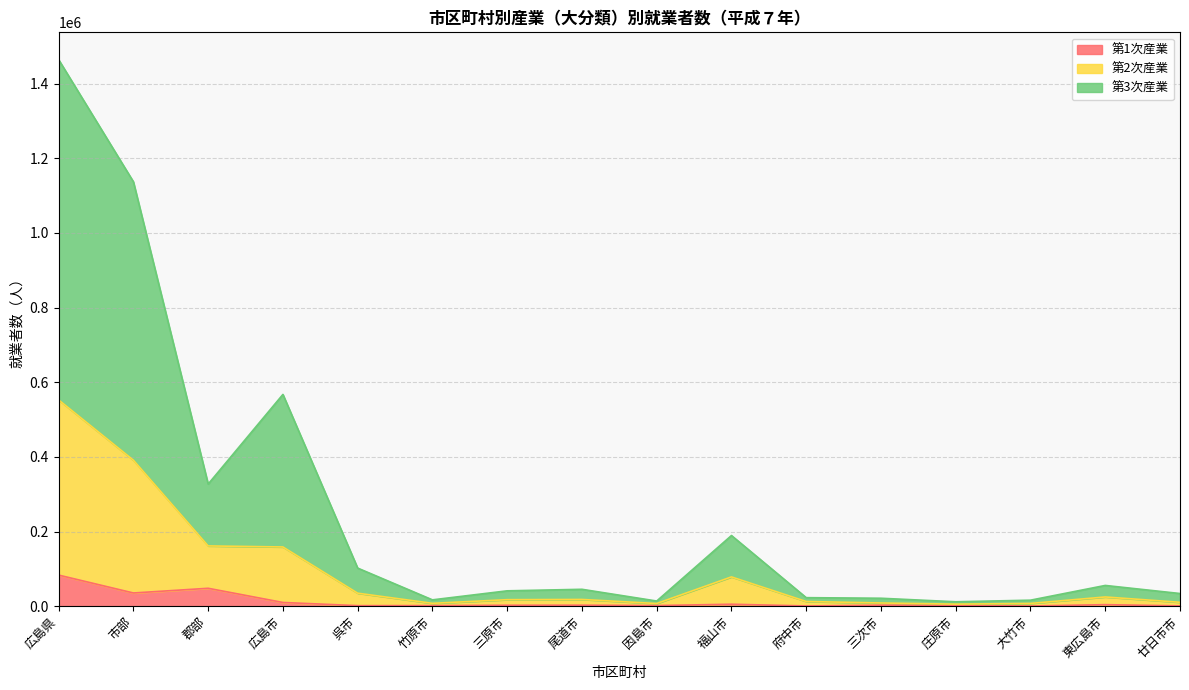

True or false: 第1次産業 and 第3次産業 intersect in this chart.

False